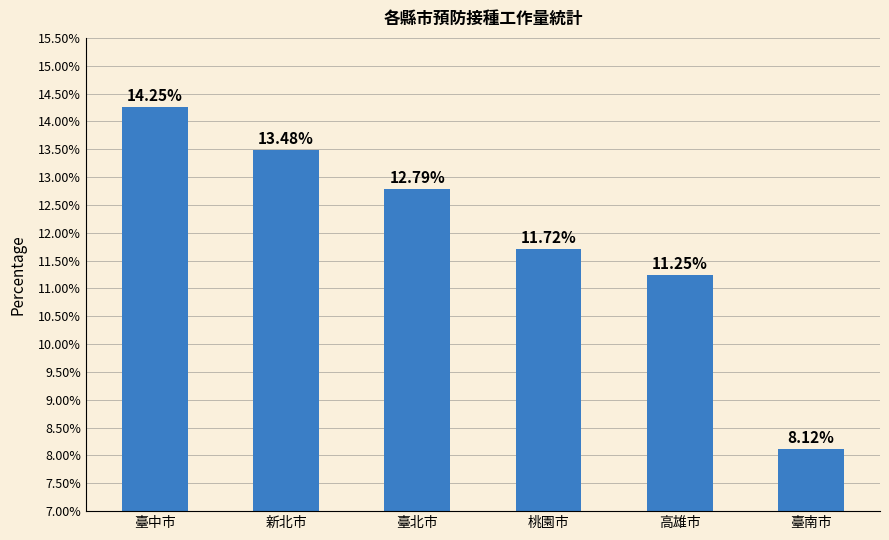

Does the chart contain stacked bars?

No